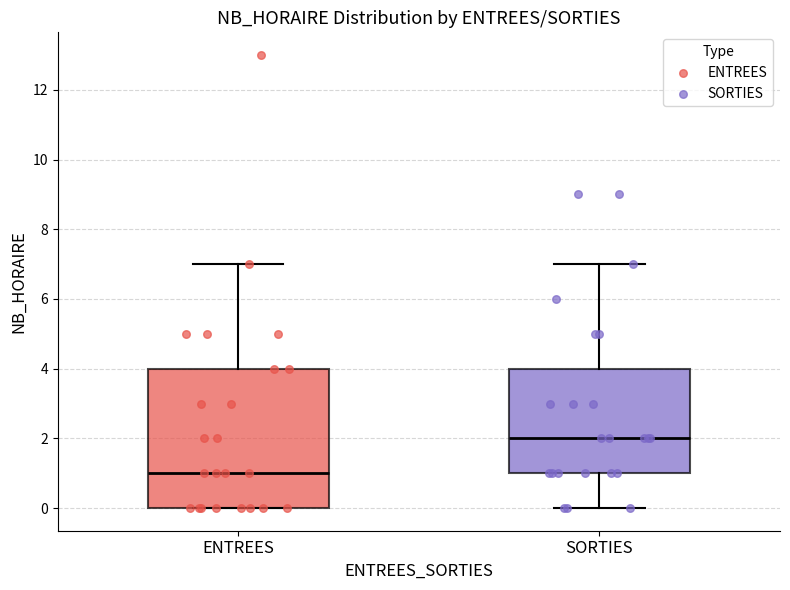

Where is the upper edge of the box for SORTIES on the y-axis? The values are not printed on the chart, so give them approximately, as read against the axis.

4